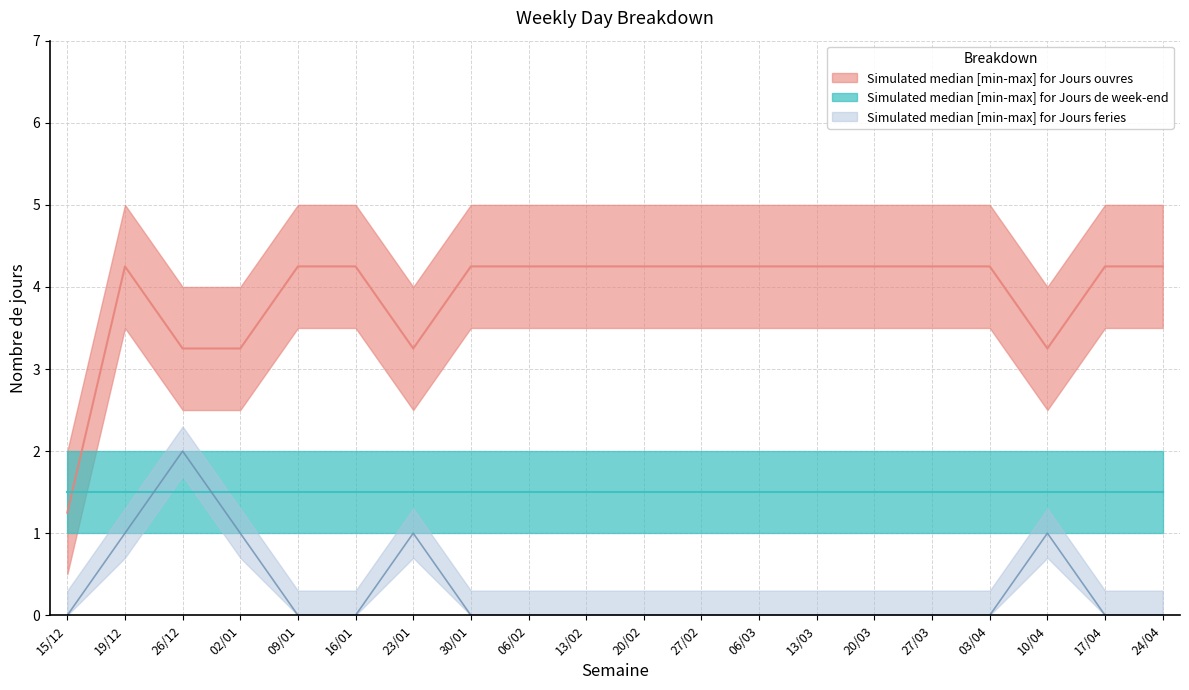

Where is Jours ouvres median nearest to the value 2?

15/12